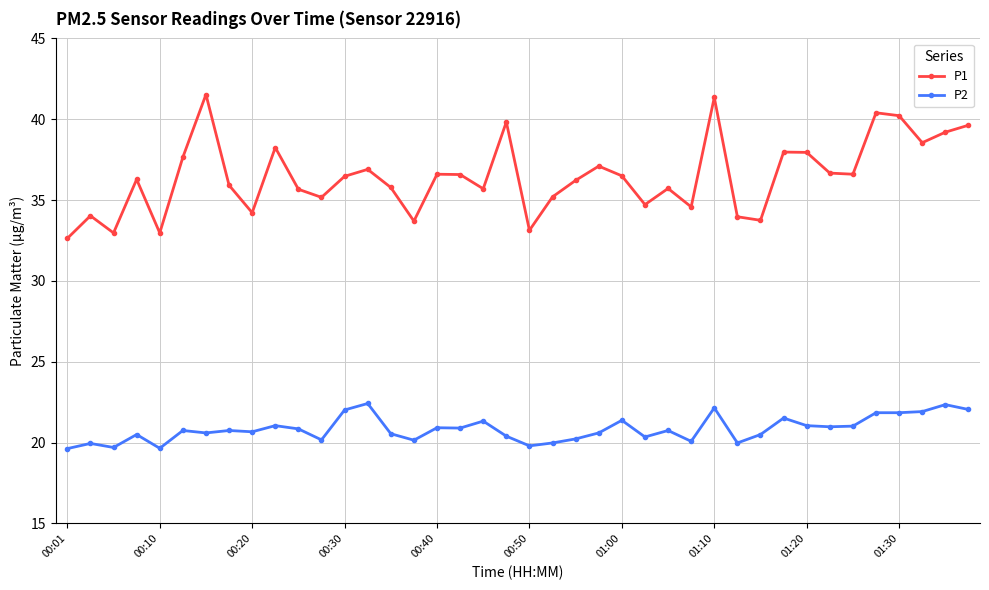

What is the maximum value shown in the chart?

41.5